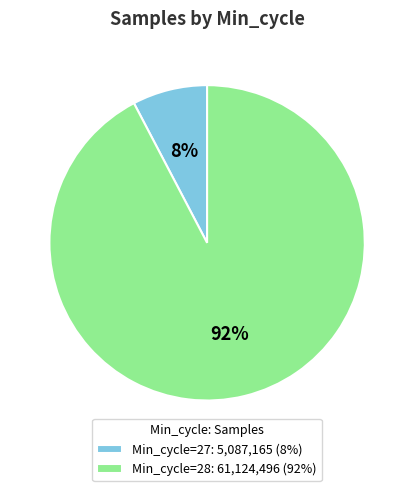

Which slice represents more than half of the pie?

Min_cycle=28: 61,124,496 (92%)